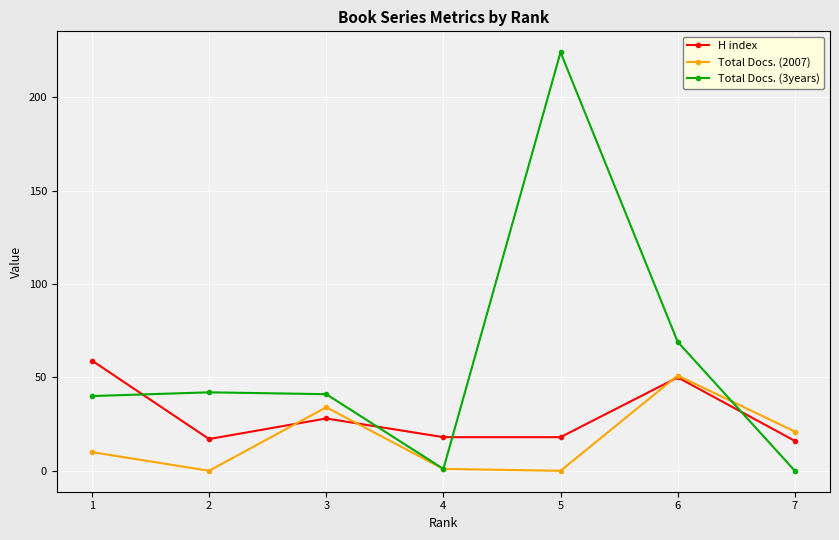

At which label does Total Docs. (3years) reach its peak?

5